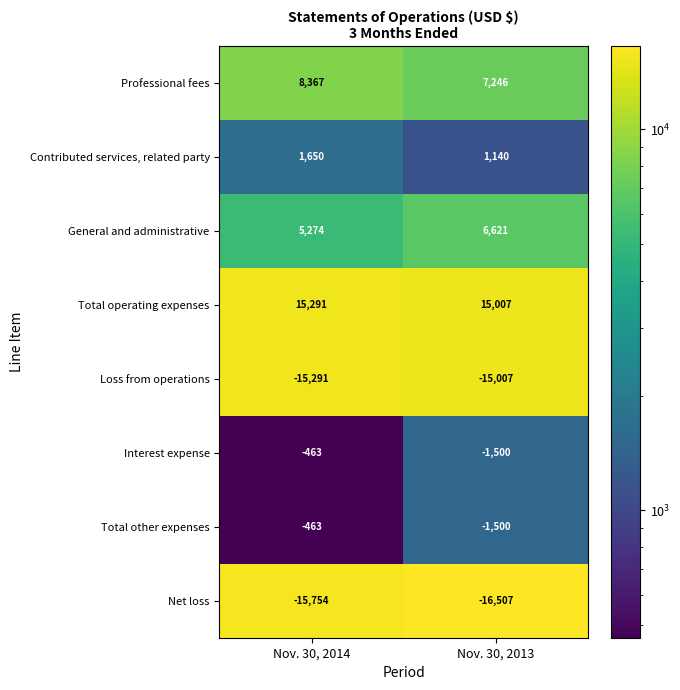

What is the average value of the General and administrative series?

5948